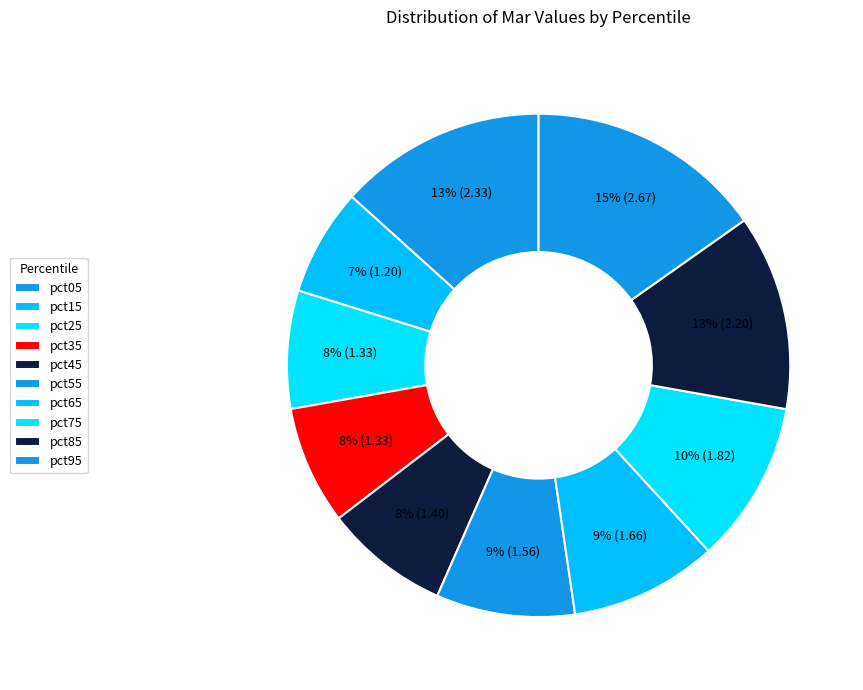

How many slices are in this pie chart?

10